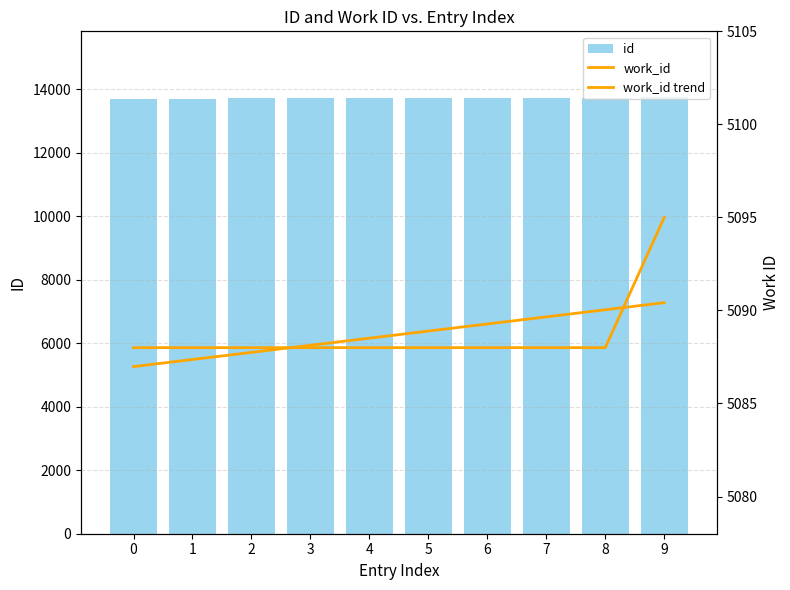

Is it true that work_id equals 7782.4 at 2?

False